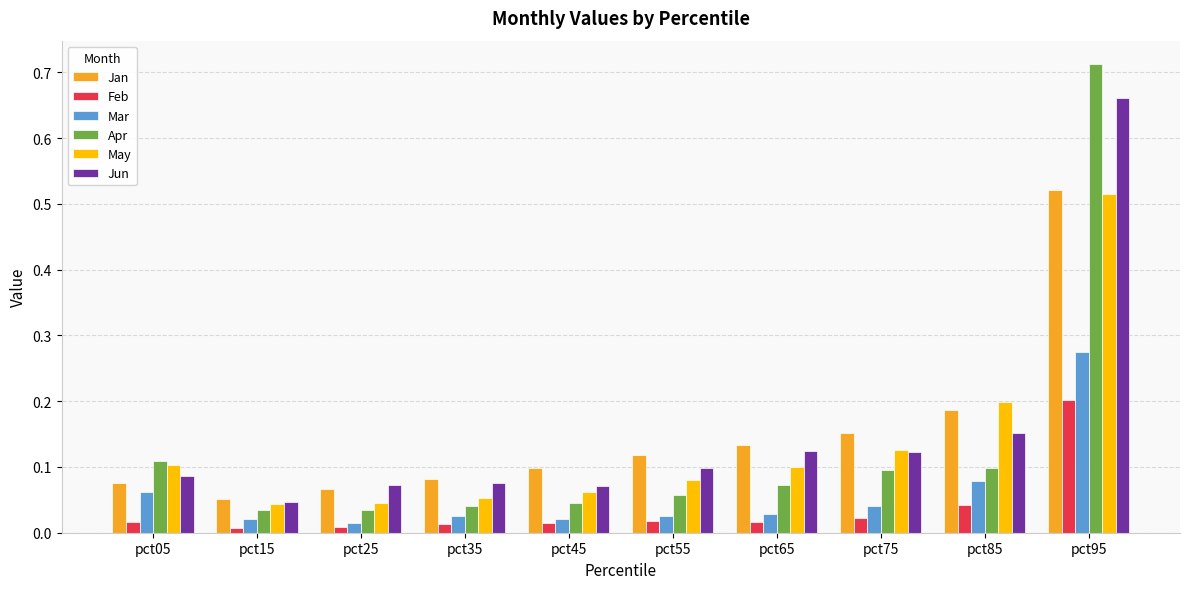

The May series shows 0.3 at pct85. True or false?

False